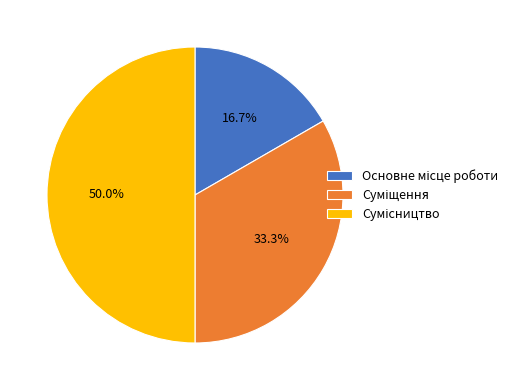

Does any single category account for the majority?

No